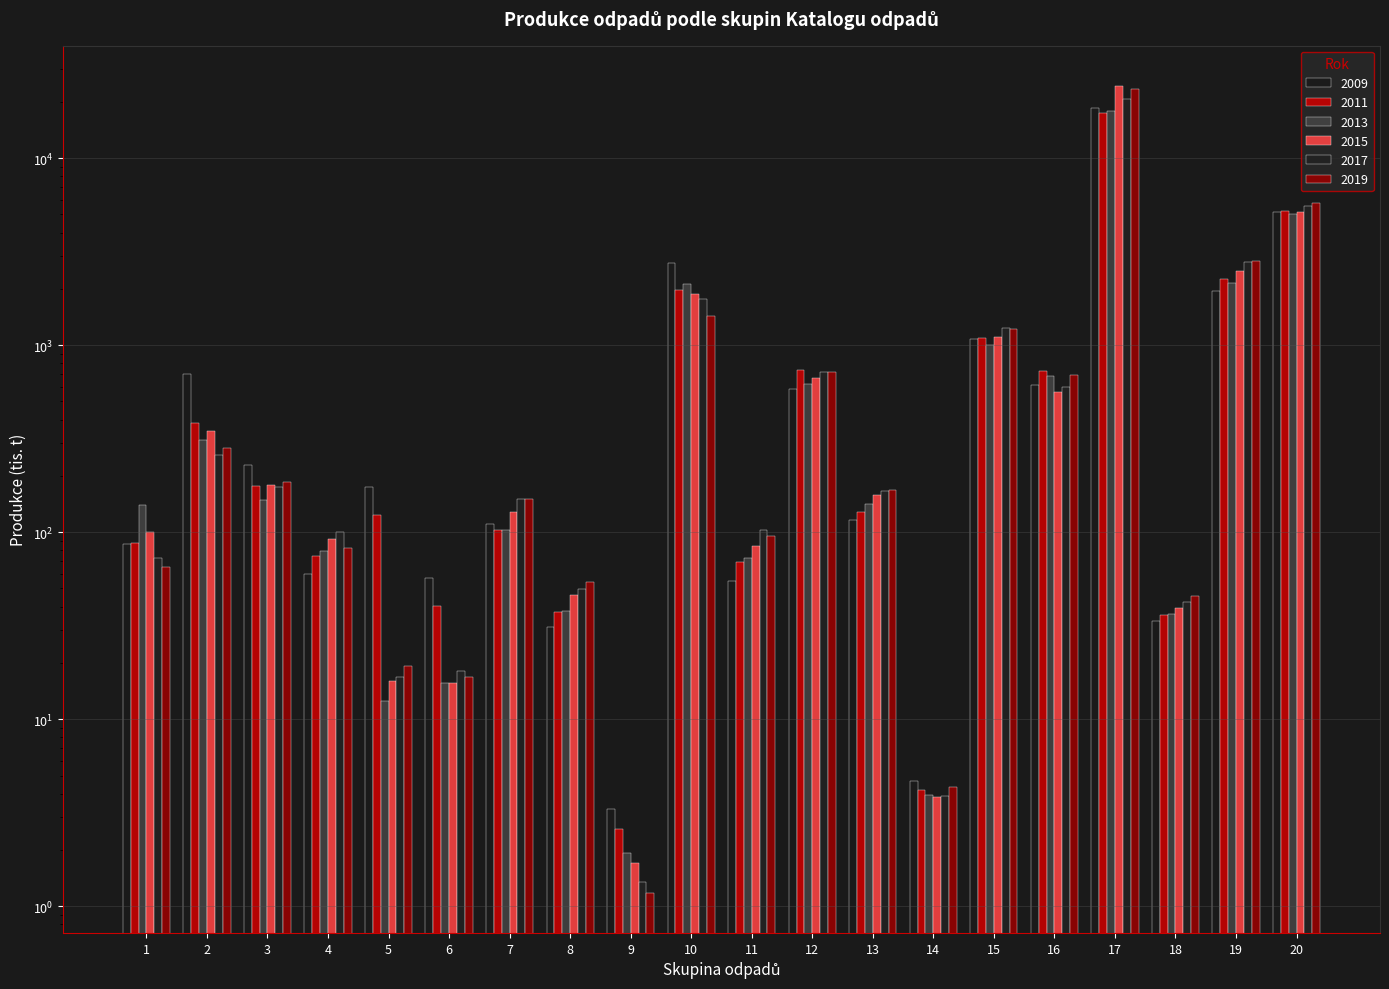

The 2009 series shows 1010.7 at 12. True or false?

False